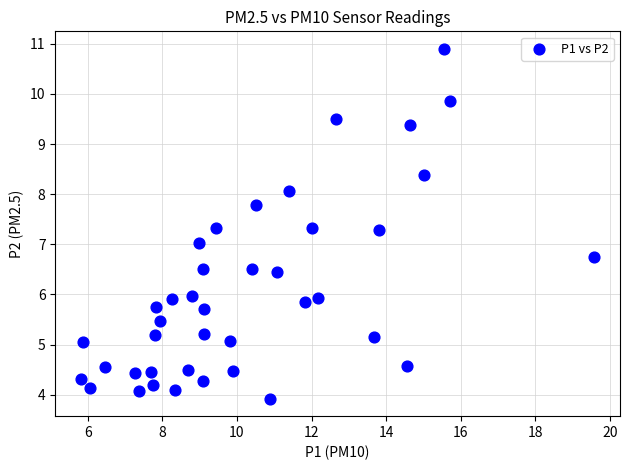

What is the range of Y values (max minus min)?

7.0